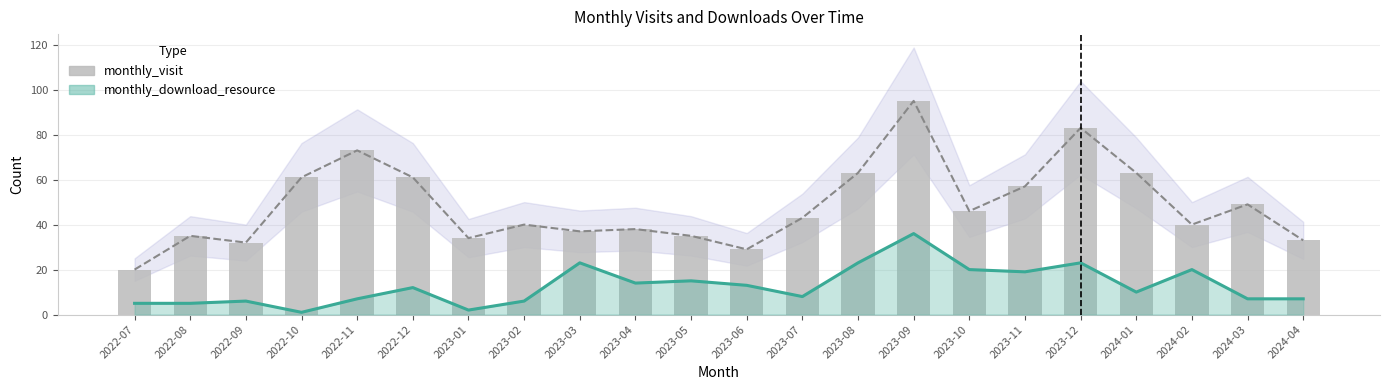

Rank the categories by value from lowest to highest.

2022-07, 2023-06, 2022-09, 2024-04, 2023-01, 2022-08, 2023-05, 2023-03, 2023-04, 2023-02, 2024-02, 2023-07, 2023-10, 2024-03, 2023-11, 2022-10, 2022-12, 2023-08, 2024-01, 2022-11, 2023-12, 2023-09